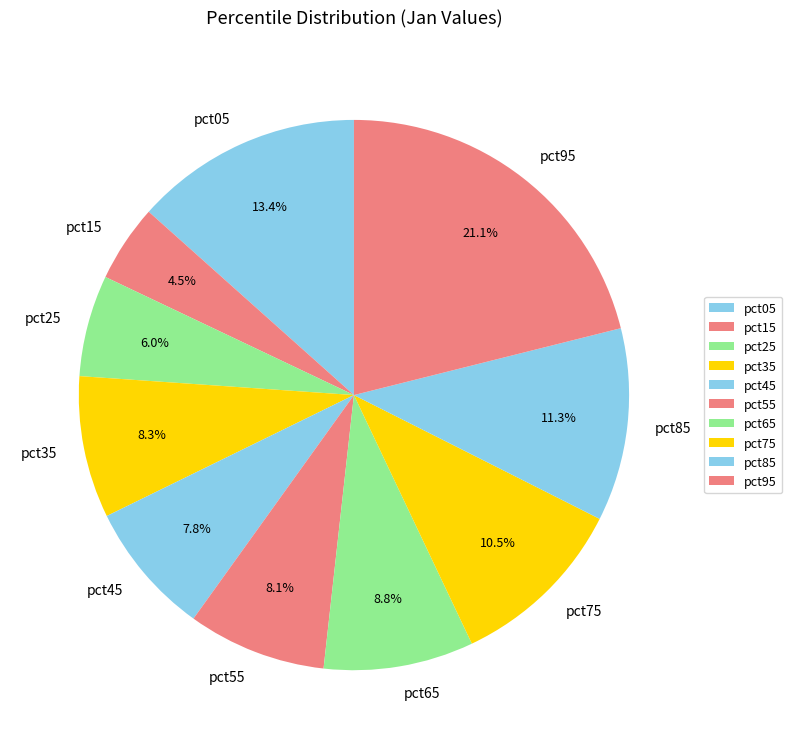

Which has a higher value, pct75 or pct85?

pct85